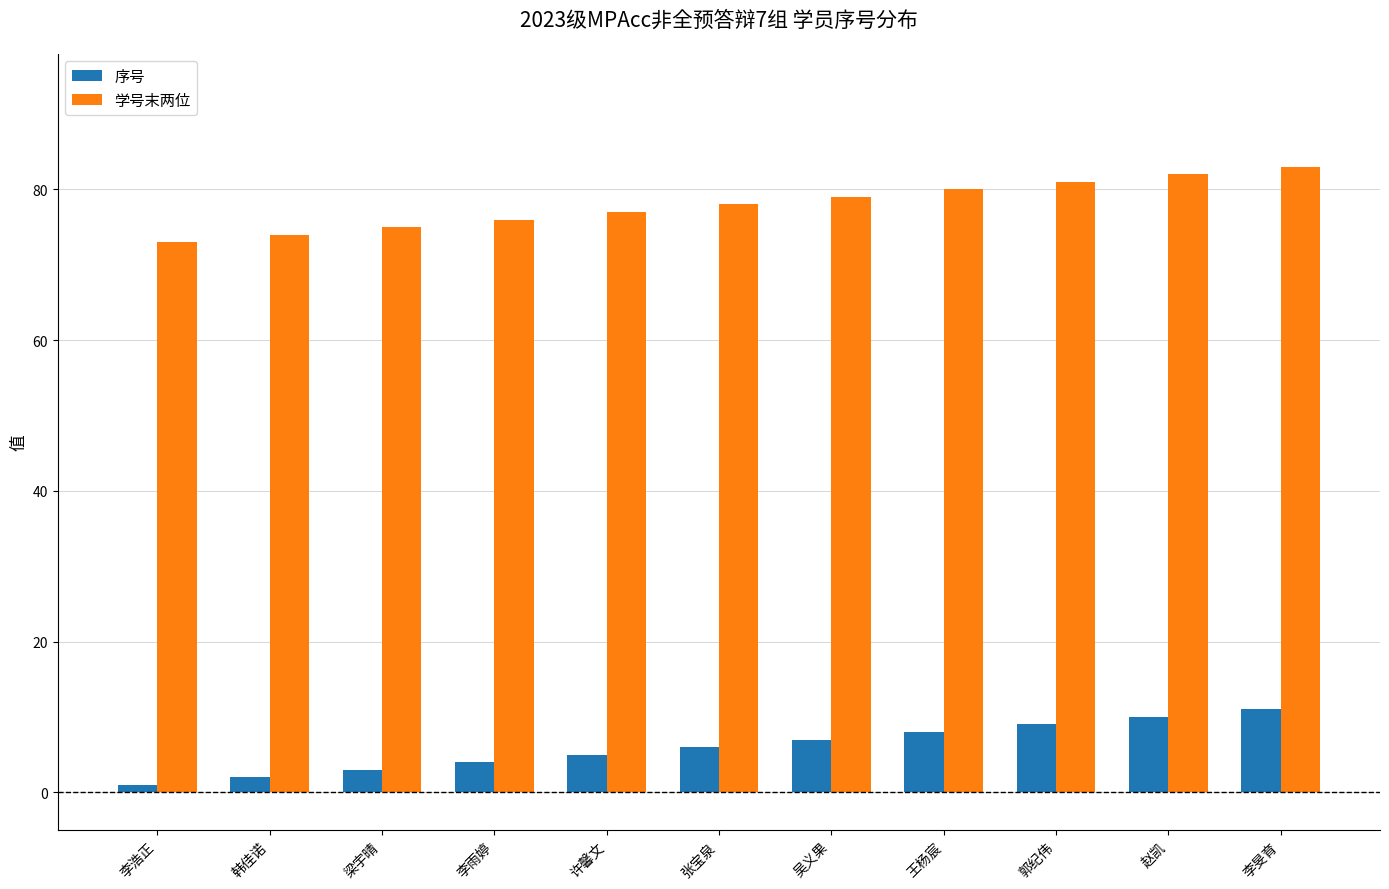

What are all the series names shown in the legend?

序号, 学号末两位